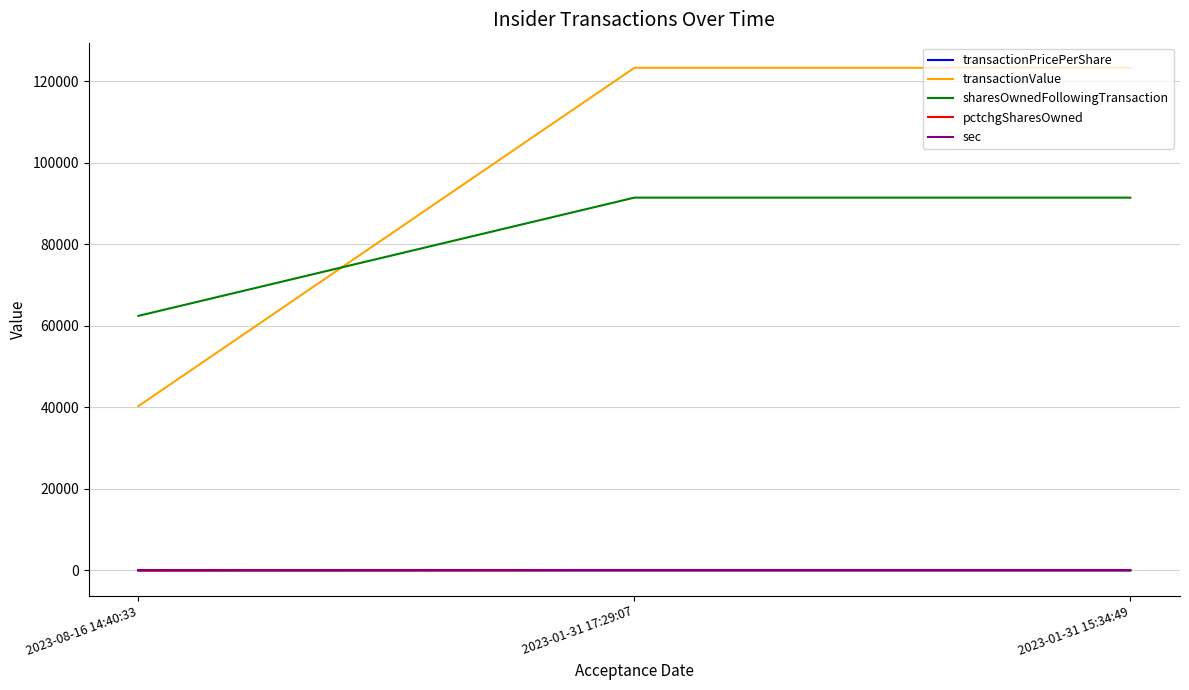

The value of pctchgSharesOwned at 2023-01-31 17:29:07 is 46.0. True or false?

True